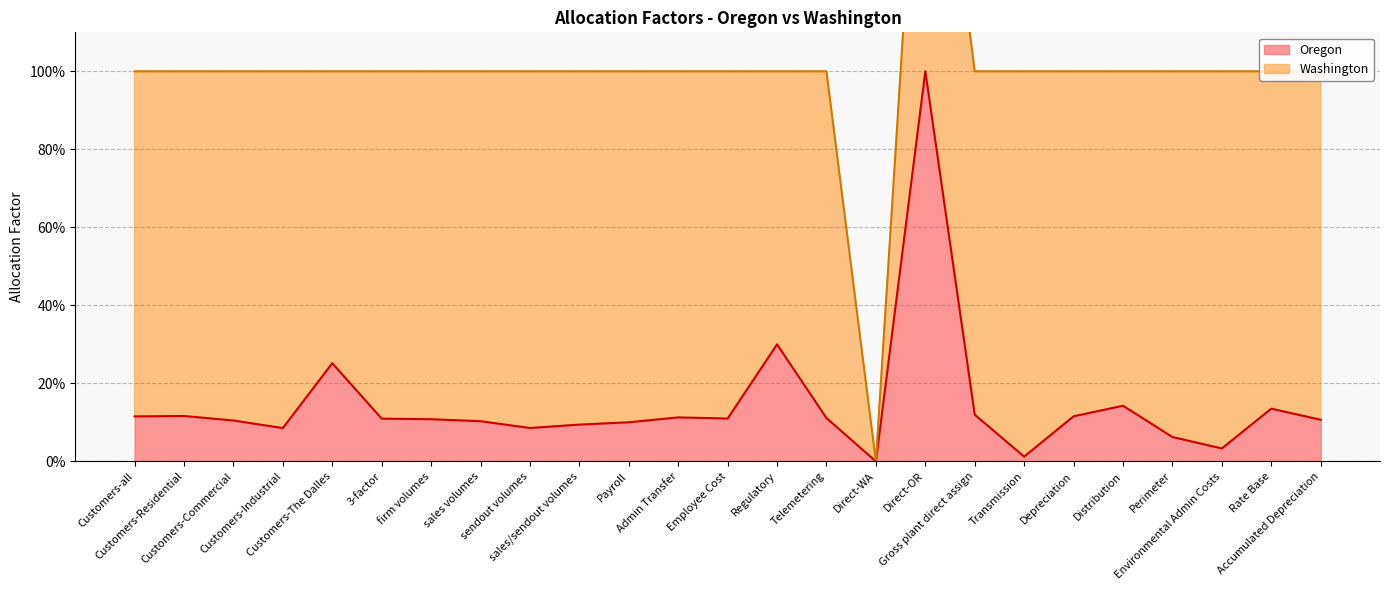

Is it true that the value at Distribution is 0.2?

False